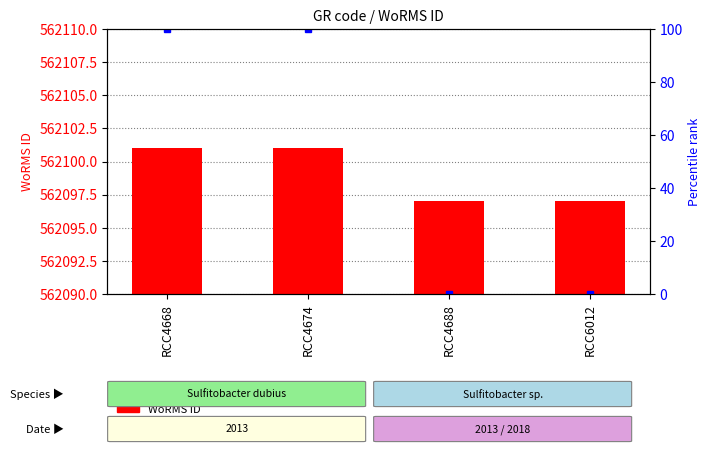

Between RCC4688 and RCC6012, which series saw the biggest shift?

WoRMS ID